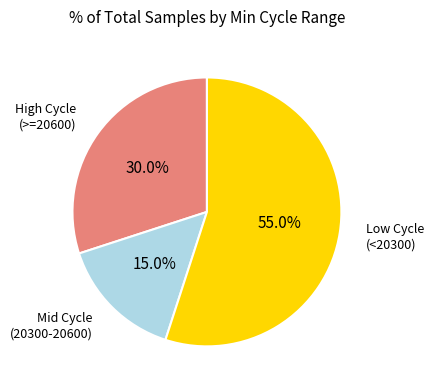

Is there a majority slice in this chart?

Yes